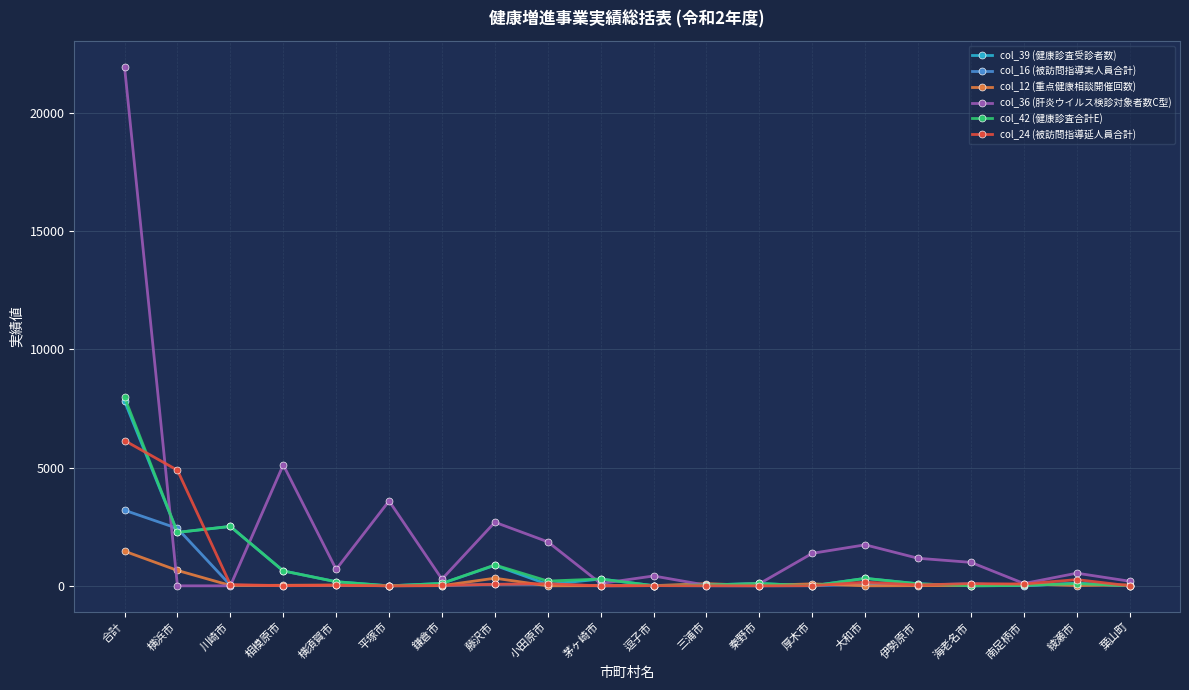

How many values in the col_39 (健康診査受診者数) series are below 100?

10